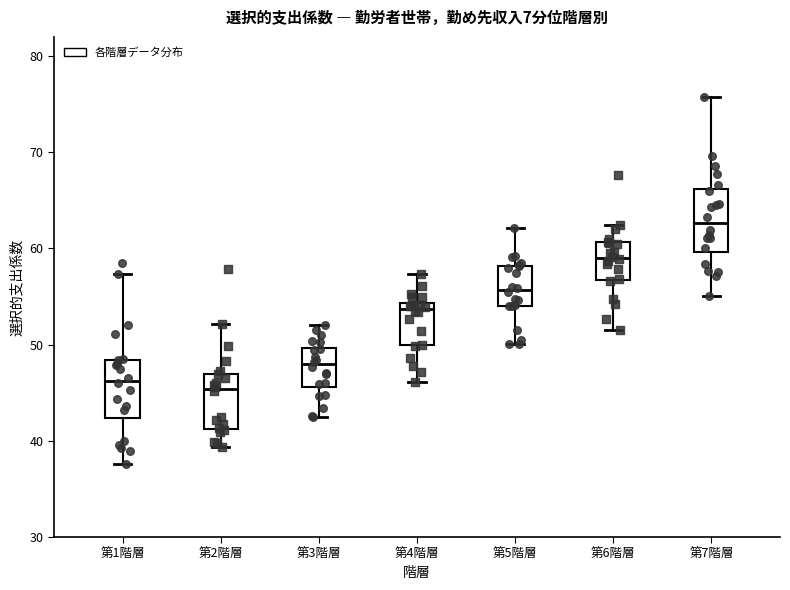

Reading left to right, transcribe this box plot: for each box, give where its median line is, the range the box spans, and where its two whiskers end, as read against the y-axis. The values are not printed on the chart, so give them approximately, as read against the axis.

第1階層: median 46, box 42 to 48, whiskers 38 to 57
第2階層: median 45, box 41 to 47, whiskers 39 to 52
第3階層: median 48, box 46 to 50, whiskers 43 to 52
第4階層: median 54 (just below the box's upper edge), box 50 to 54, whiskers 46 to 57
第5階層: median 56, box 54 to 58, whiskers 50 to 62
第6階層: median 59, box 57 to 61, whiskers 52 to 62
第7階層: median 63, box 60 to 66, whiskers 55 to 76